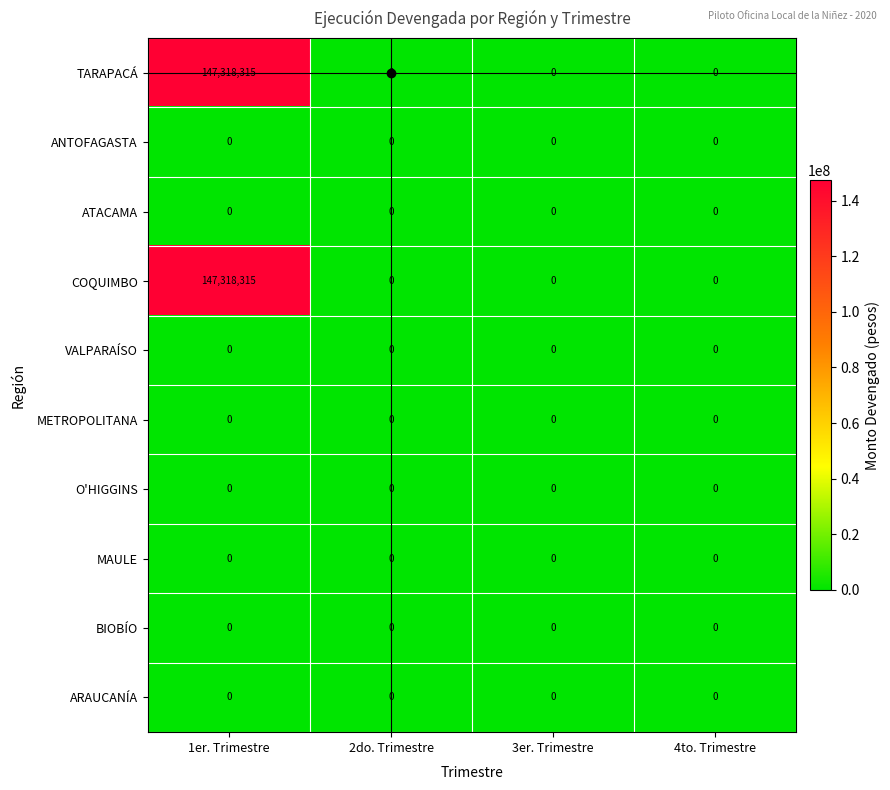

How many data points does each series have?

4